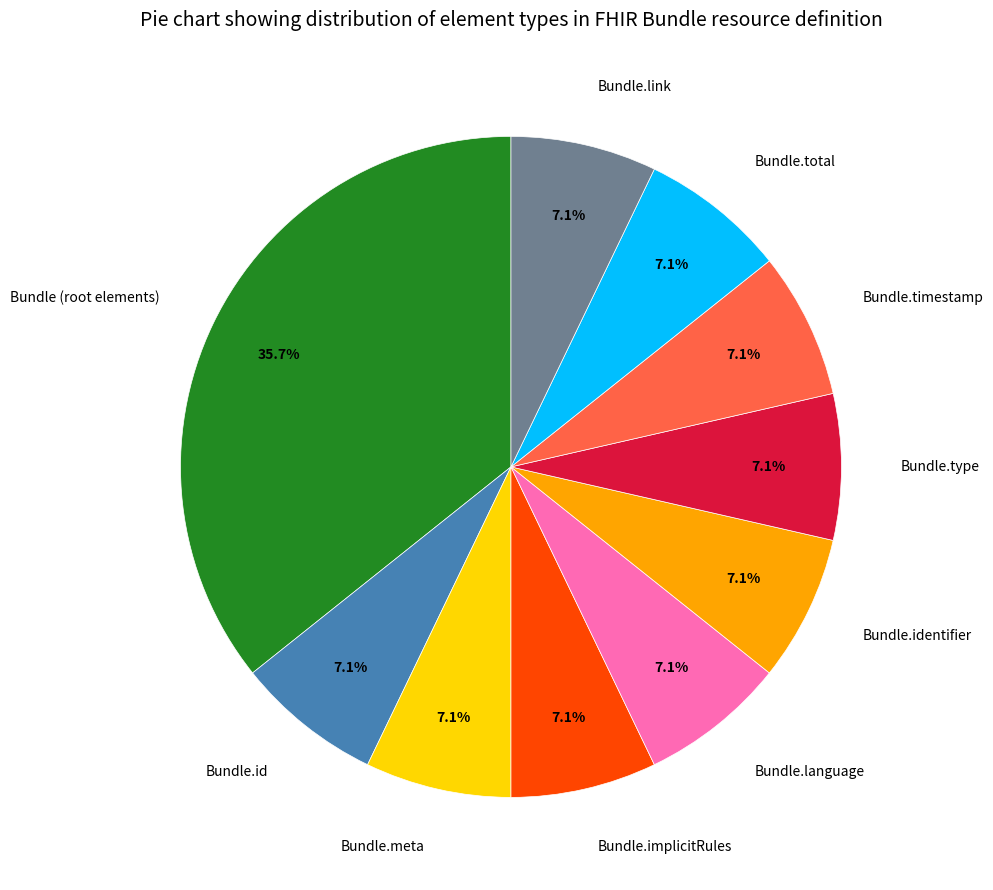

True or false: Bundle.meta accounts for 7% of the total.

True